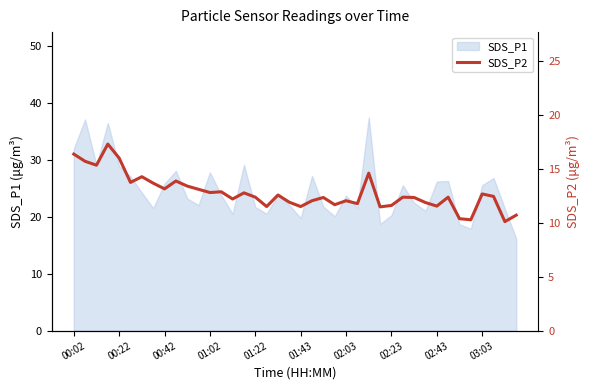

What is the maximum value for SDS_P1?

37.4